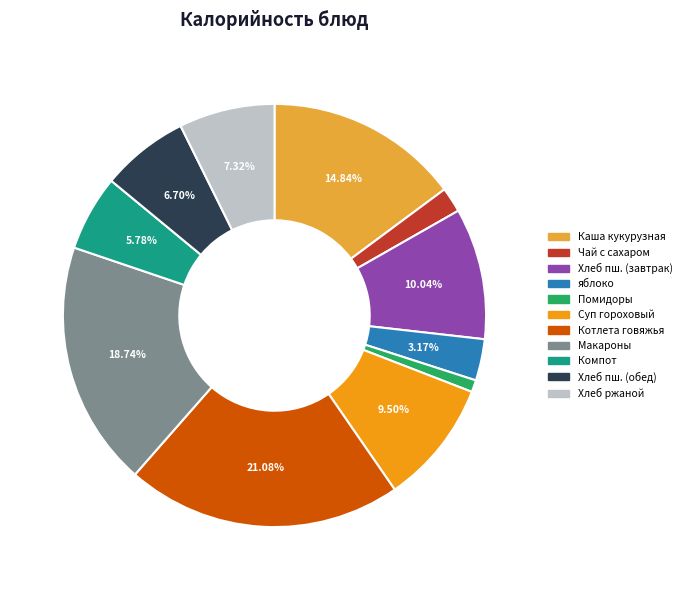

Which slice is the largest?

Котлета говяжья